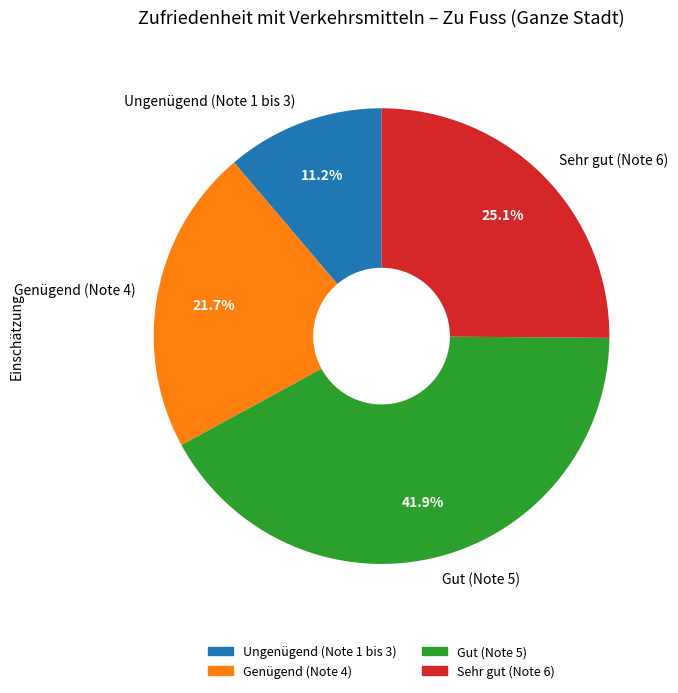

Do Genügend (Note 4) and Gut (Note 5) together represent more than half of the pie?

Yes